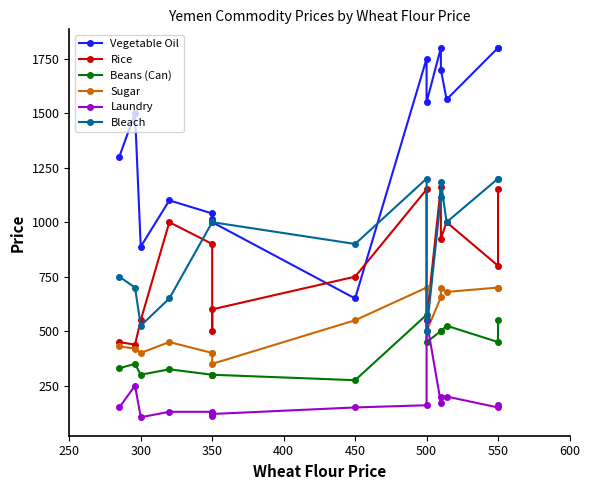

What value does the Bleach series have at 500?

500.0